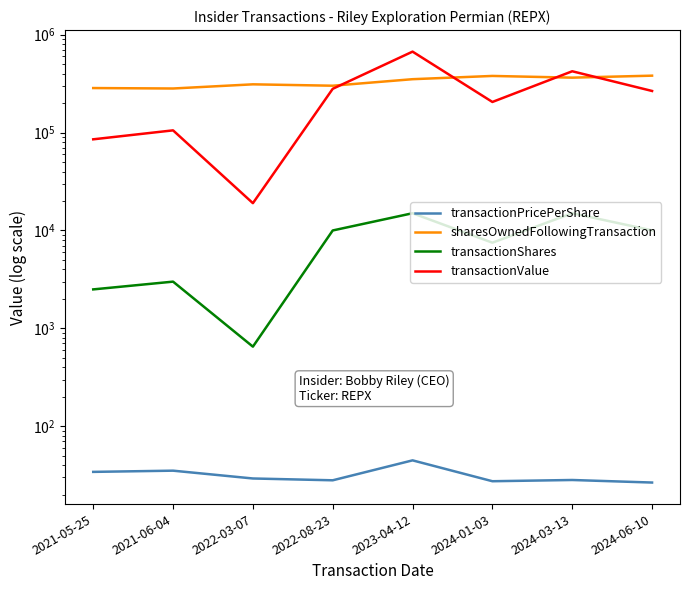

Which has a higher value, 2024-03-13 or 2021-06-04?

2021-06-04